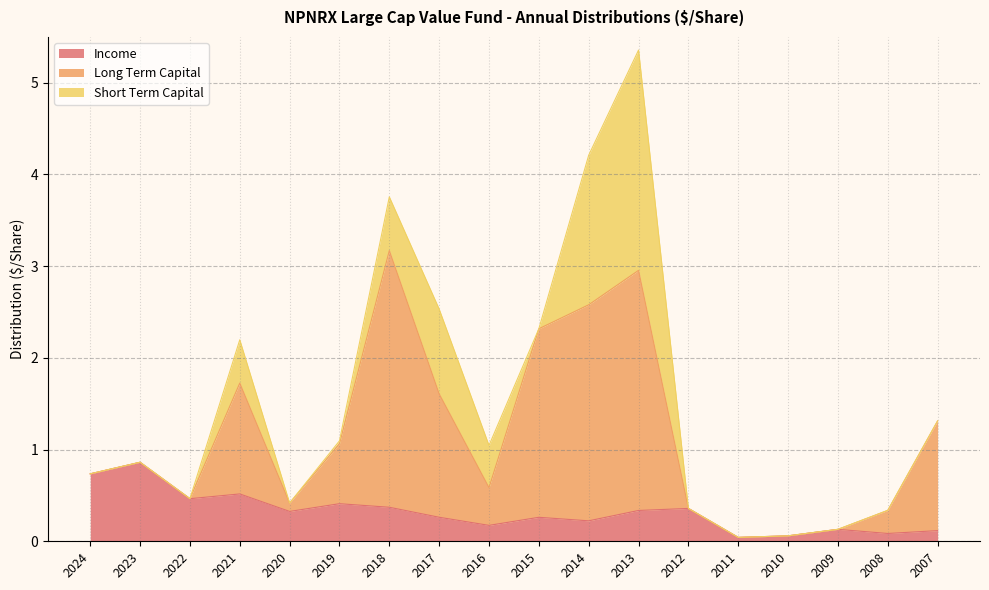

How many interior local valleys does the Income series have?

6